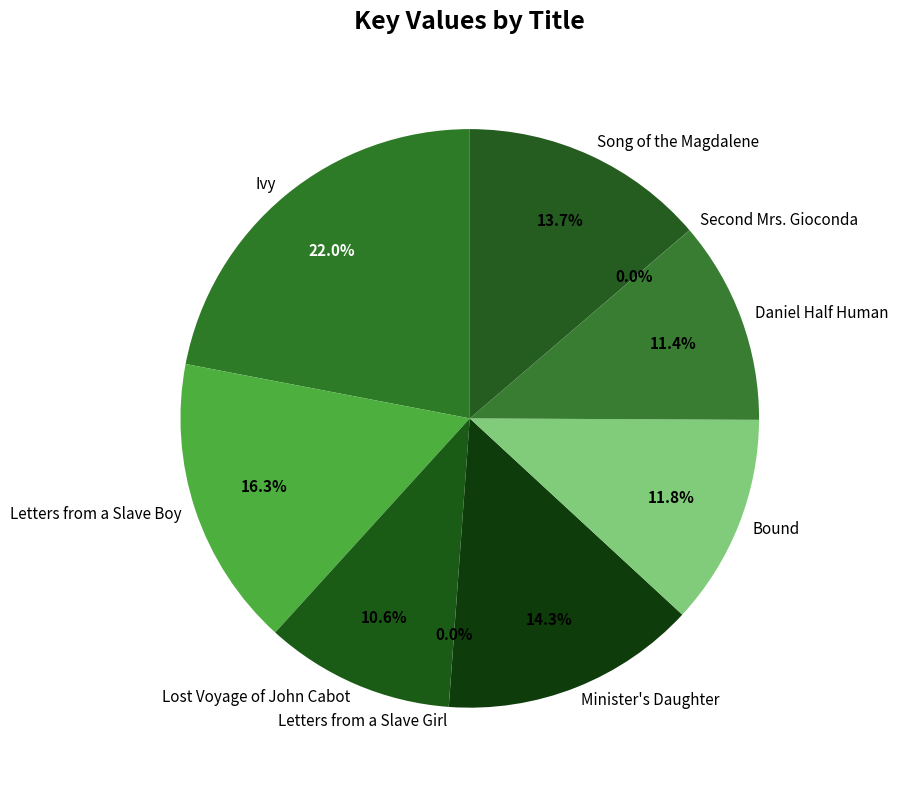

Which slice is the largest?

Ivy